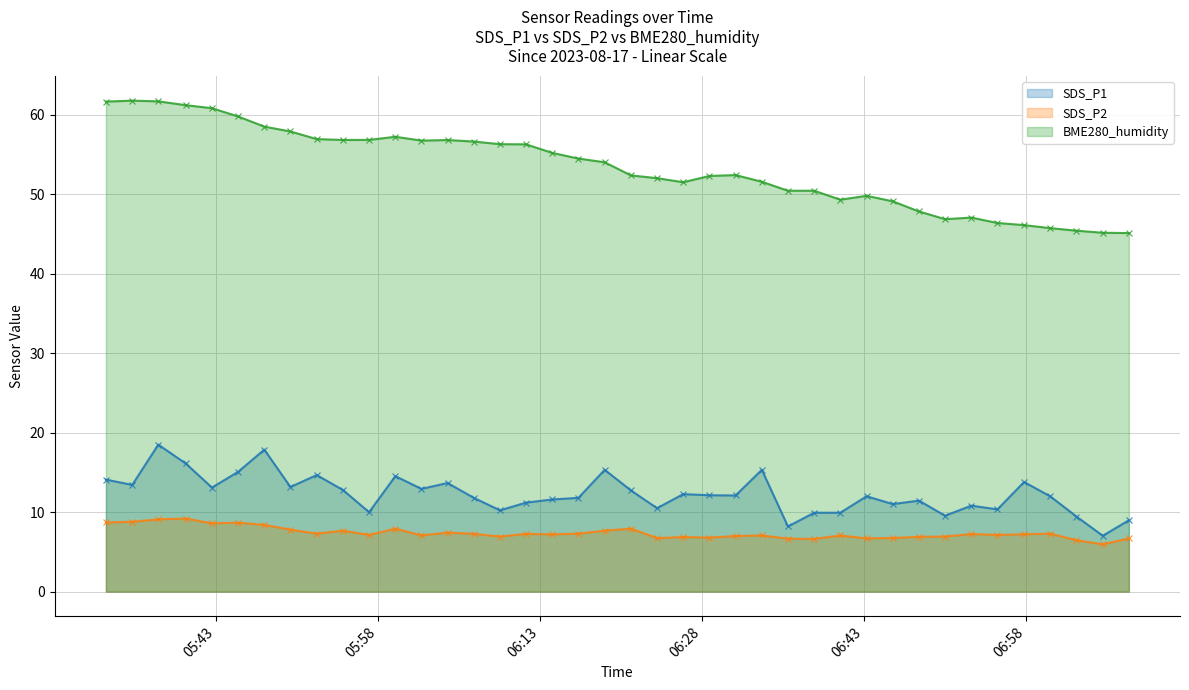

True or false: SDS_P1 and BME280_humidity intersect in this chart.

False